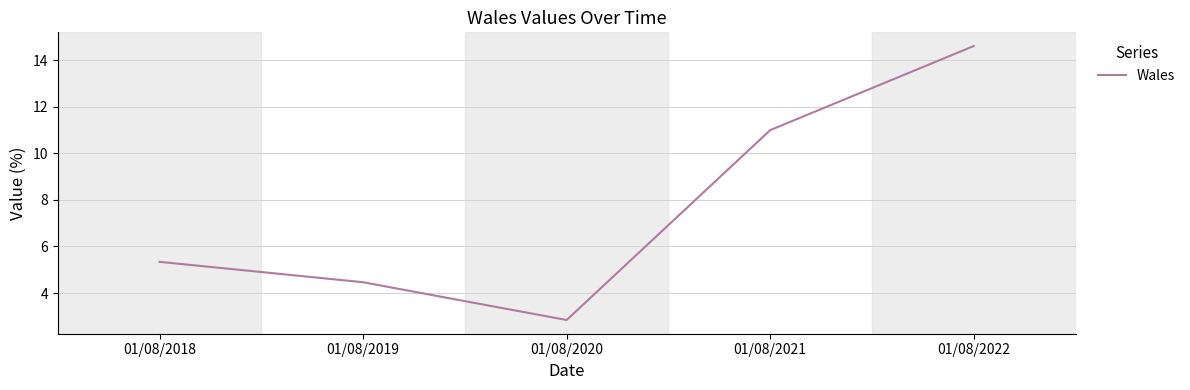

True or false: there are more than 1 points higher than both neighbors.

False